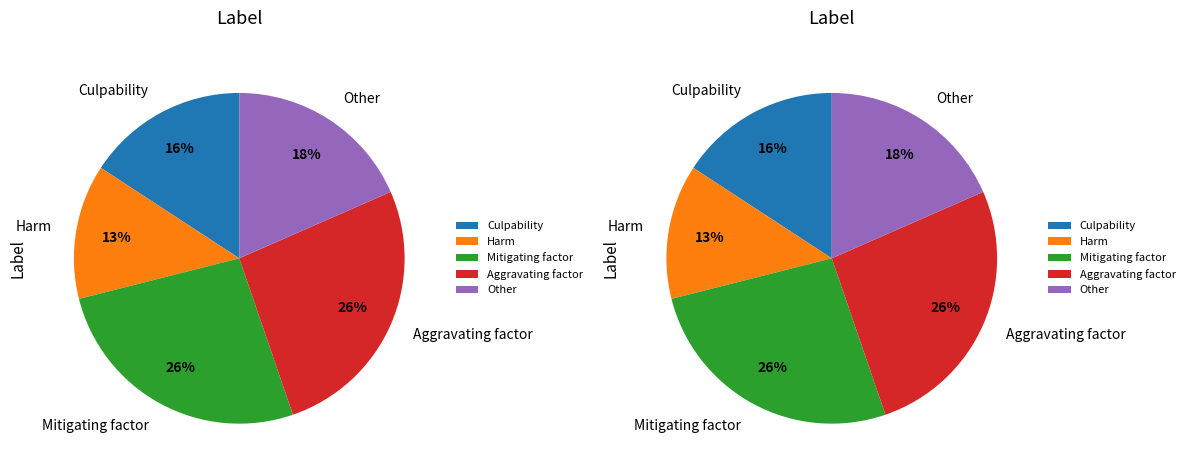

Is it true that Aggravating factor is 26% of the pie?

True